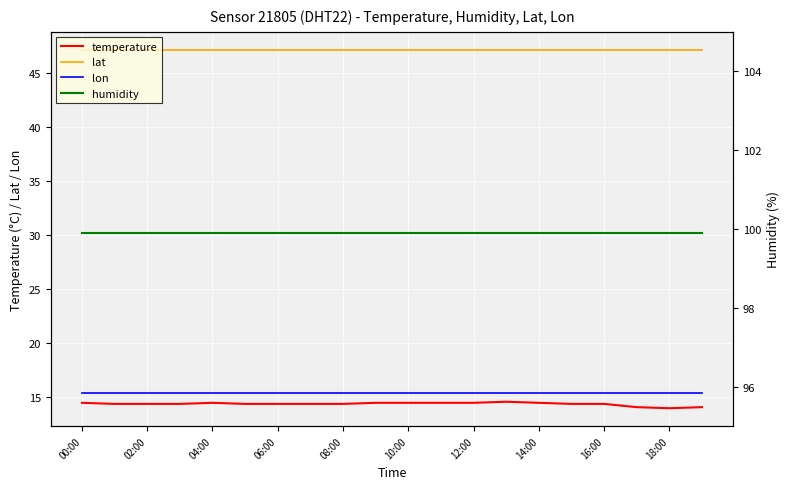

True or false: lon and lat cross at least once.

False